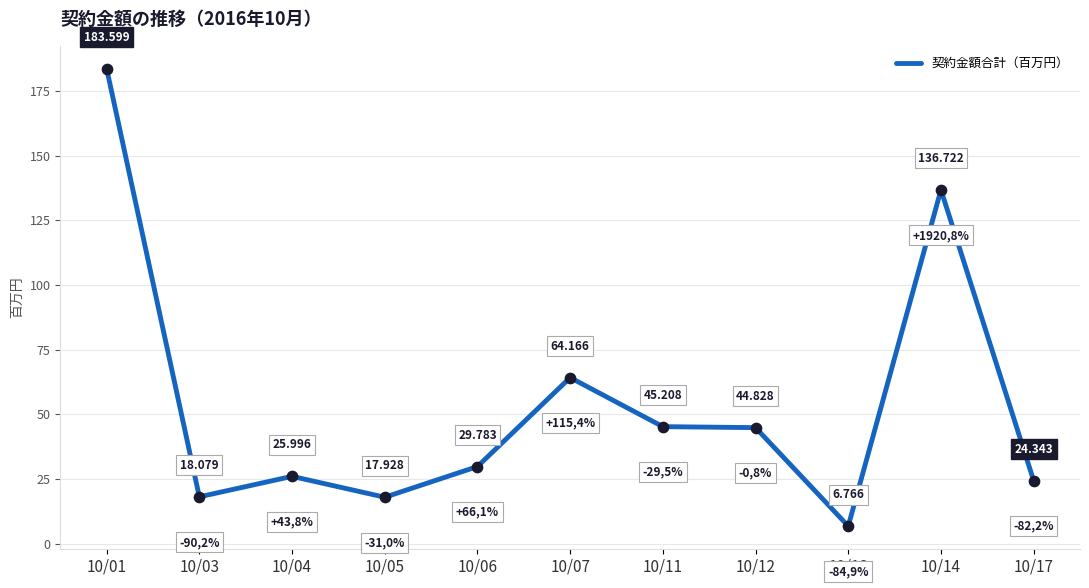

What is the change in value from 10/12 to 10/13?

-38.1